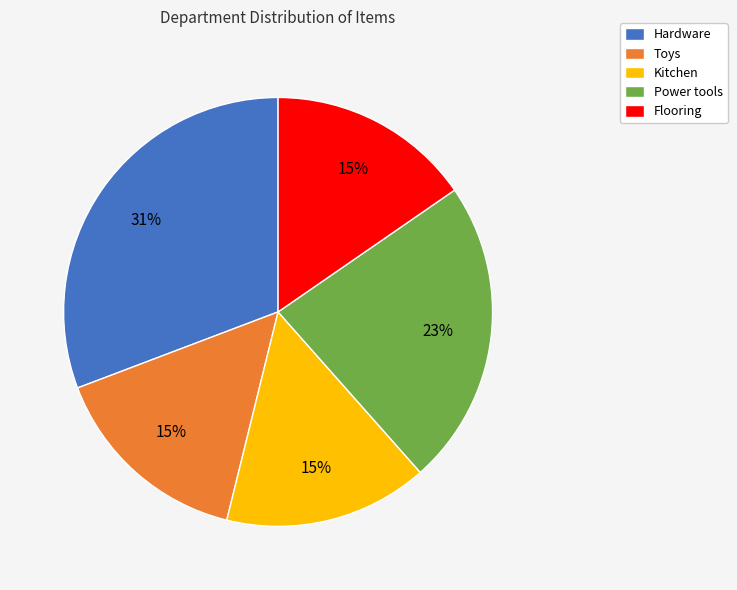

To the nearest percent, what is the average slice percentage?

20%